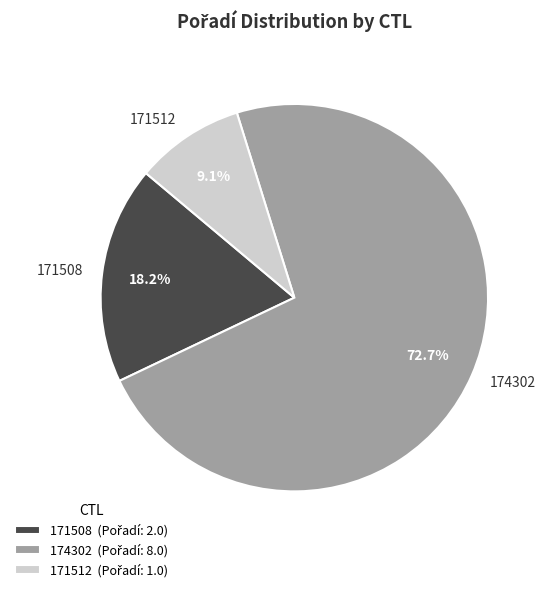

What is the smallest slice in the pie chart?

171512